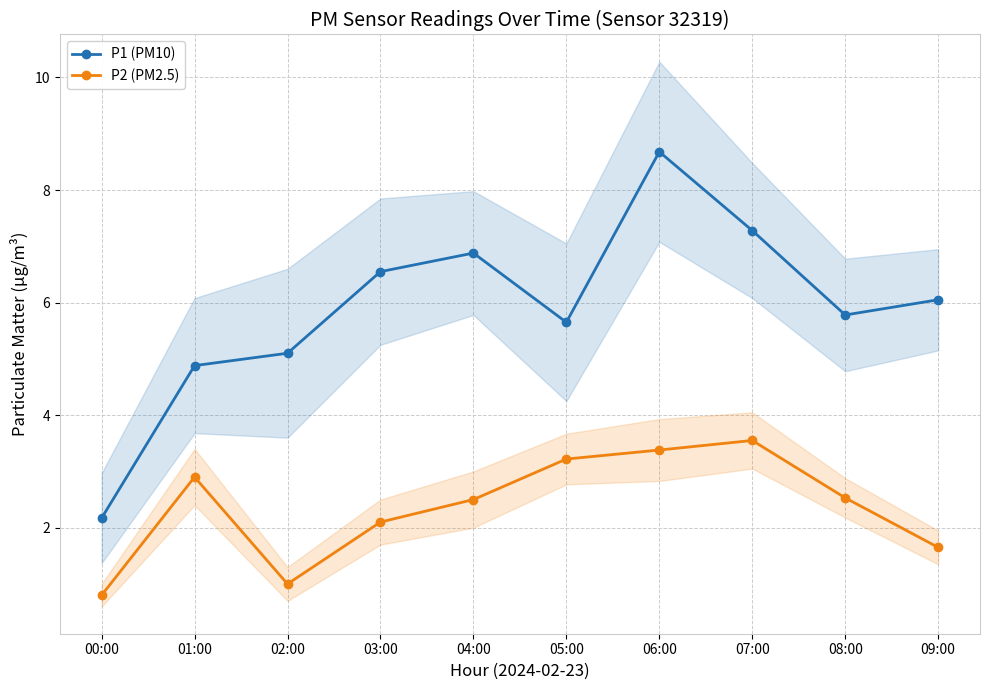

List the labels in order of P1 (PM10) value, smallest first.

00:00, 01:00, 02:00, 05:00, 08:00, 09:00, 03:00, 04:00, 07:00, 06:00